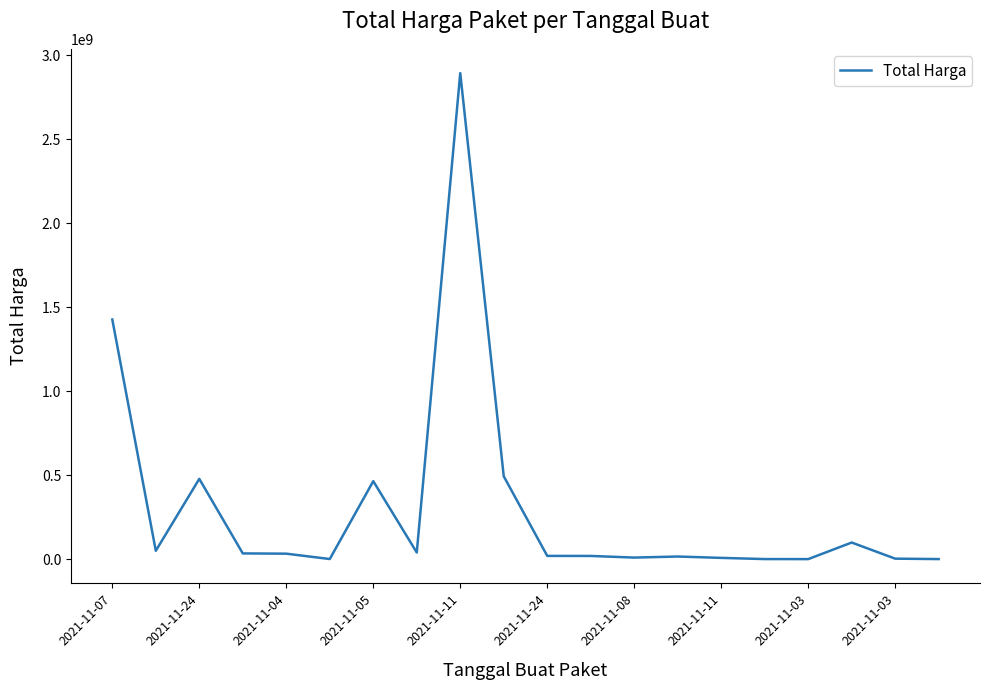

Does the chart have visible grid lines?

No